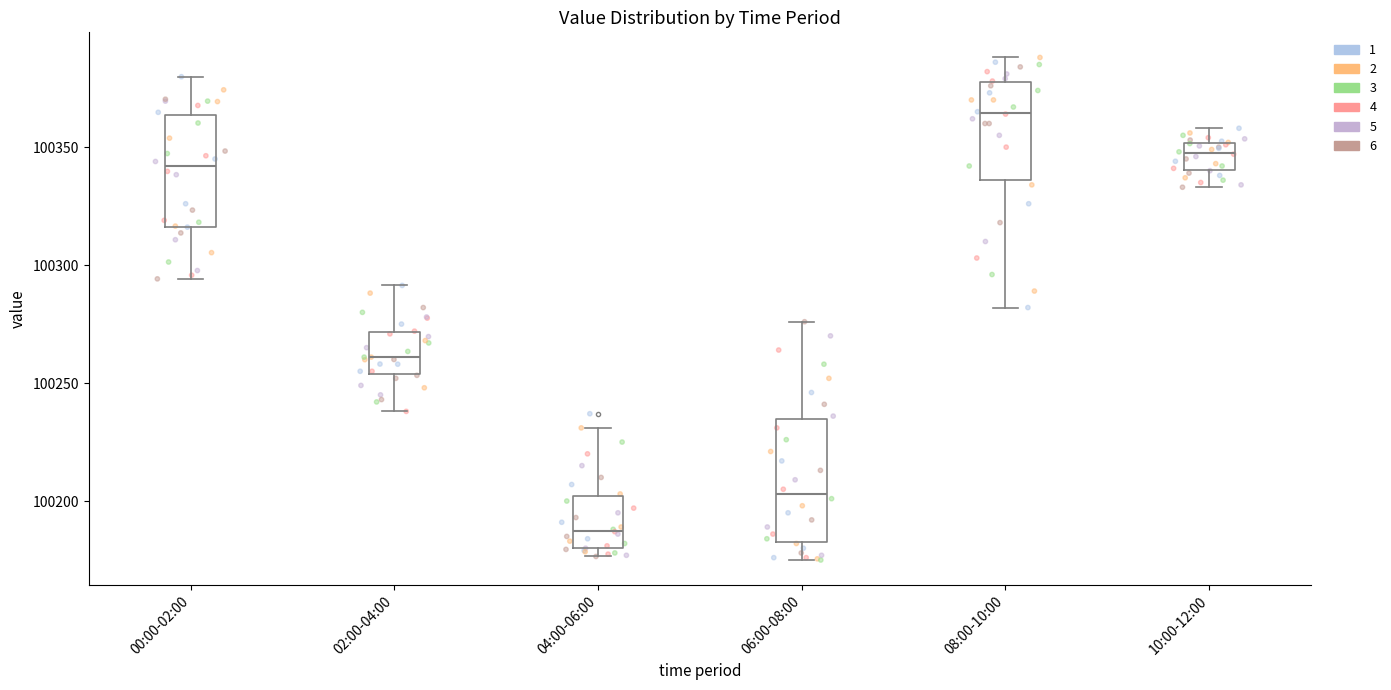

Reading left to right, transcribe this box plot: for each box, give where its median line is, the range the box spans, and where its two whiskers end, as read against the y-axis. The values are not printed on the chart, so give them approximately, as read against the axis.

00:00-02:00: median 100340, box 100315 to 100365, whiskers 100295 to 100380
02:00-04:00: median 100260, box 100255 to 100270, whiskers 100240 to 100290
04:00-06:00: median 100190, box 100180 to 100200, whiskers 100175 to 100230
06:00-08:00: median 100205, box 100185 to 100235, whiskers 100175 to 100275
08:00-10:00: median 100365, box 100335 to 100380, whiskers 100280 to 100390
10:00-12:00: median 100350 (inside the box), box 100340 to 100350, whiskers 100335 to 100360